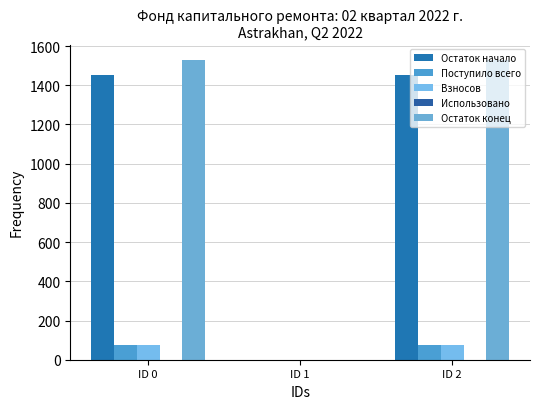

Are the bars grouped side by side (vs. stacked)?

Yes